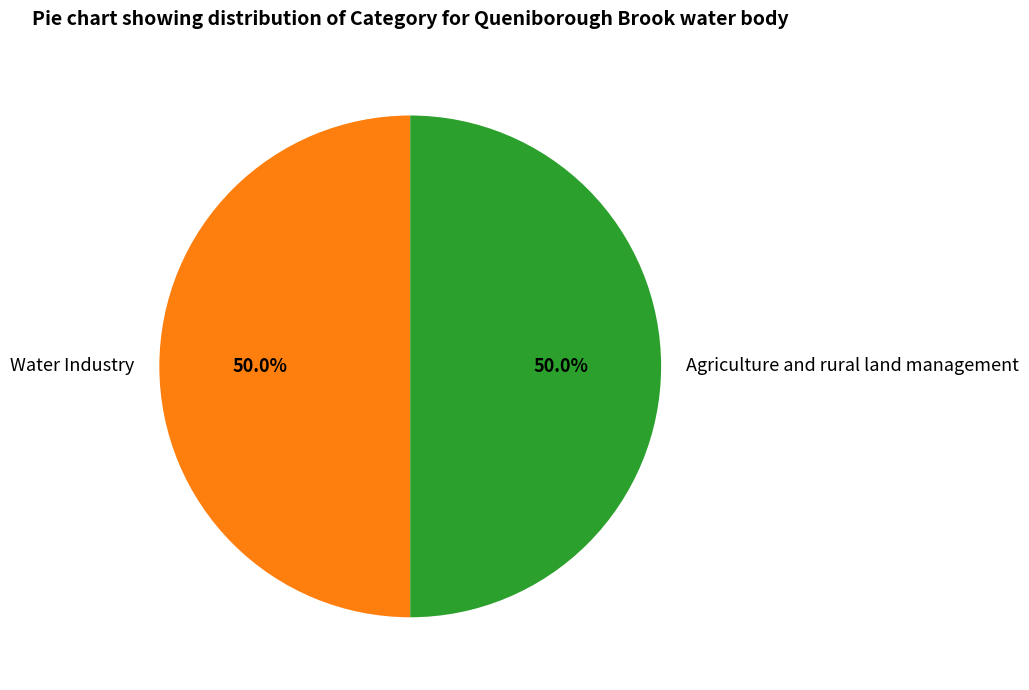

The Agriculture and rural land management slice represents 55% of the pie. True or false?

False